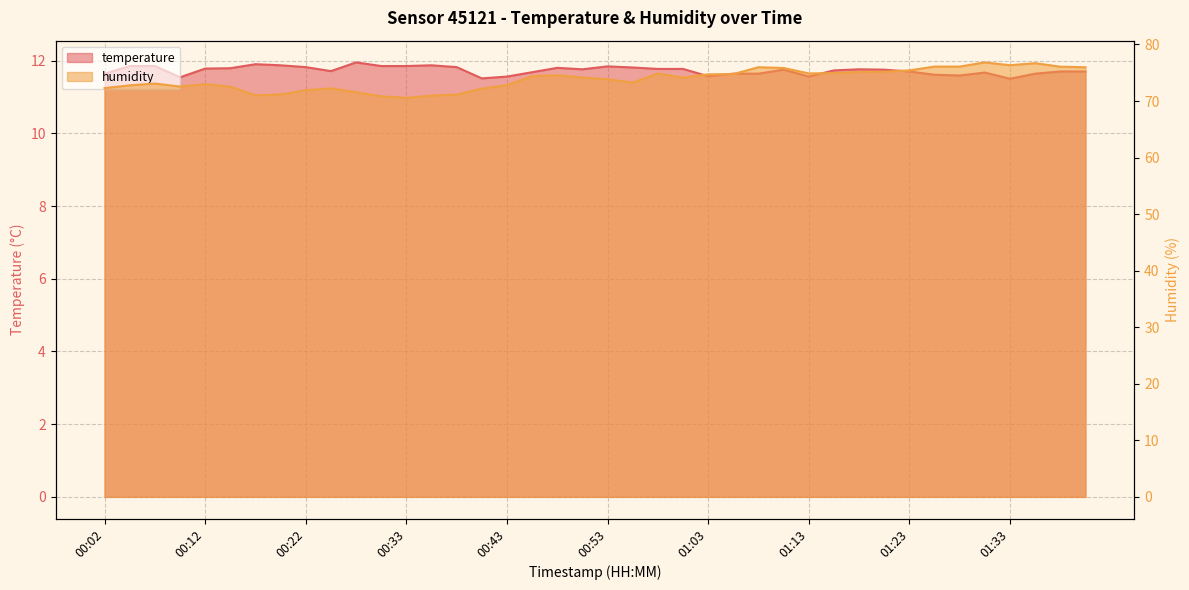

What is the difference between the maximum and minimum values in the temperature series?

0.4